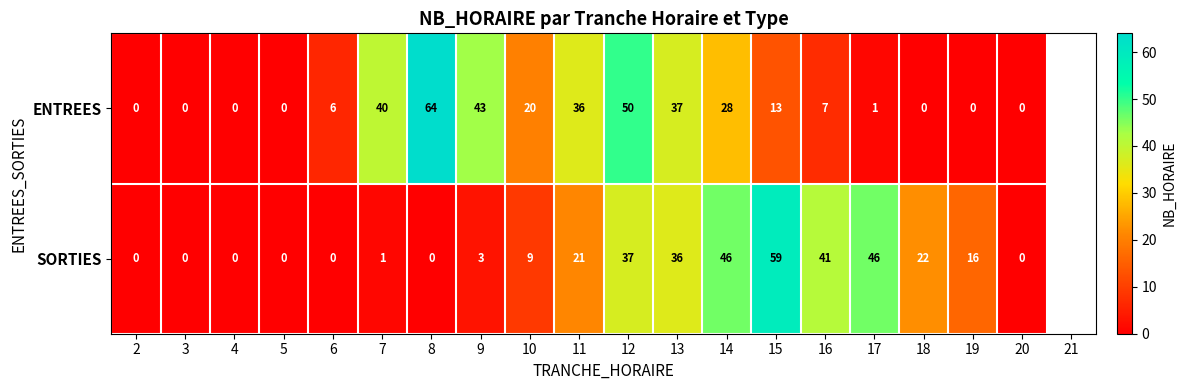

Is it true that ENTREES equals 50 at 12?

True